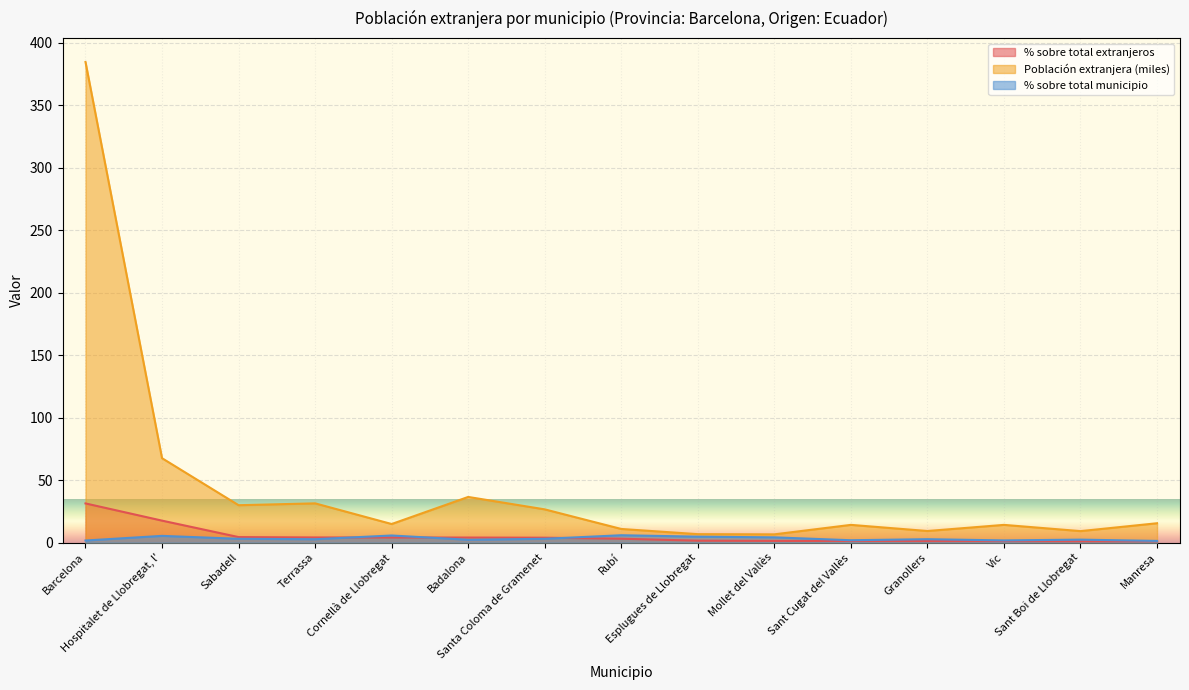

Where does the % sobre total extranjeros series first go above 3?

Barcelona